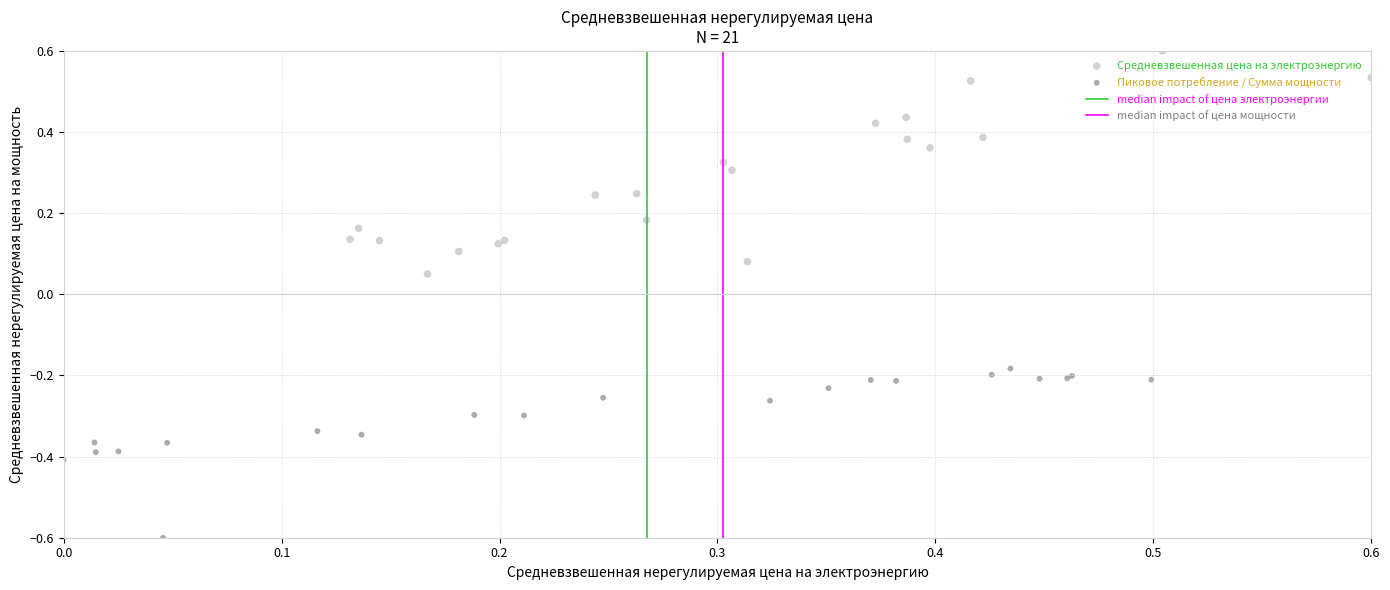

Which series reaches the minimum Y coordinate?

Пиковое потребление / Сумма мощности